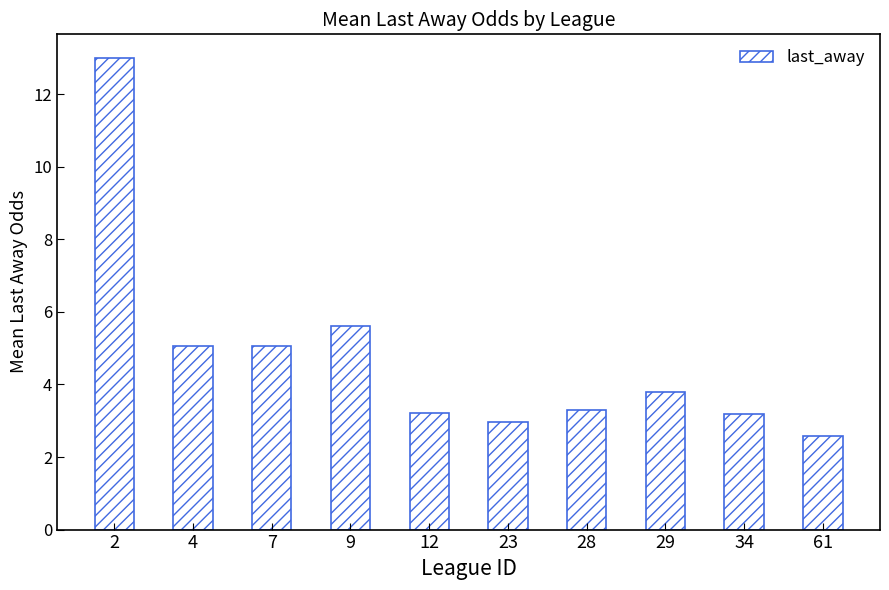

What is the approximate value at 9?

5.6